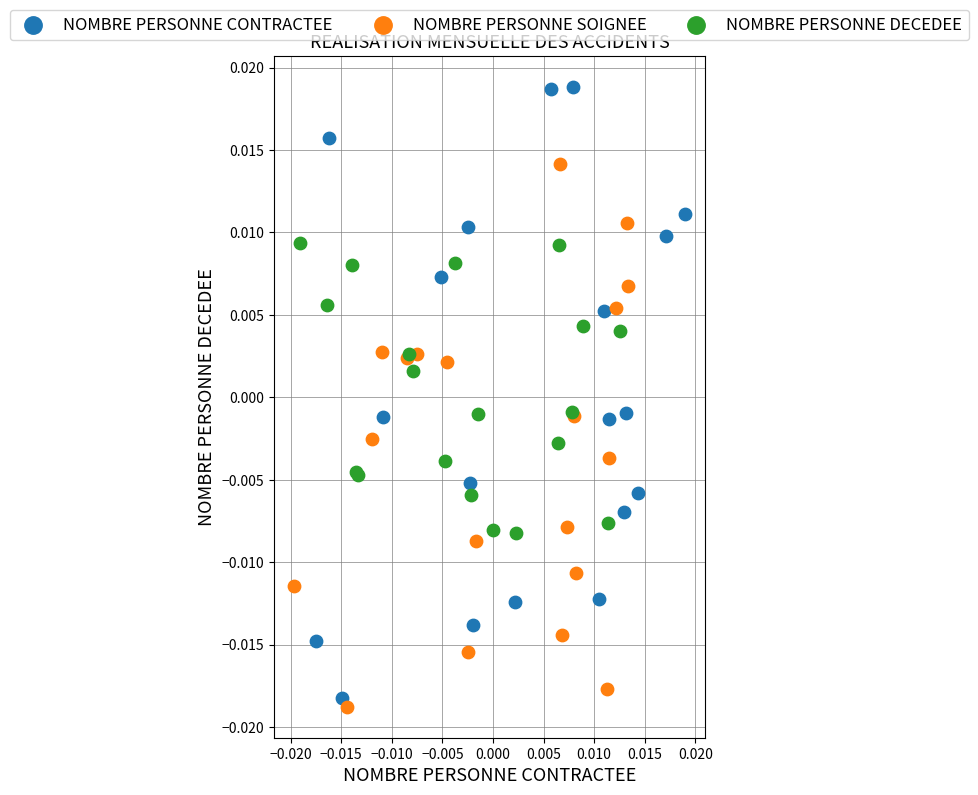

What are all the series names shown in the legend?

NOMBRE PERSONNE CONTRACTEE, NOMBRE PERSONNE SOIGNEE, NOMBRE PERSONNE DECEDEE